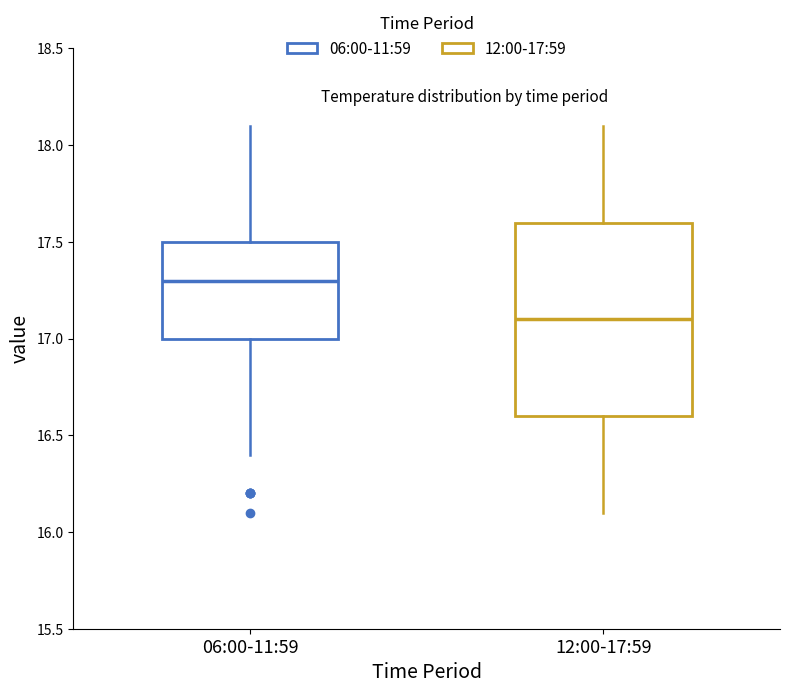

Reading left to right, transcribe this box plot: for each box, give where its median line is, the range the box spans, and where its two whiskers end, as read against the y-axis. The values are not printed on the chart, so give them approximately, as read against the axis.

06:00-11:59: median 17.3, box 17.0 to 17.5, whiskers 16.4 to 18.1
12:00-17:59: median 17.1, box 16.6 to 17.6, whiskers 16.1 to 18.1